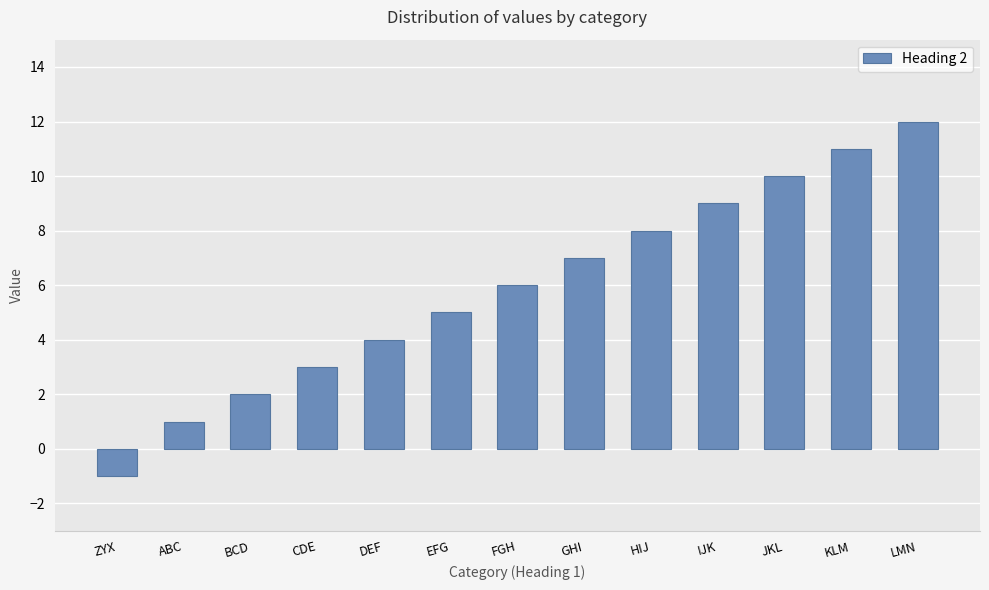

Reading left to right, what are all the values shown in this chart?

ZYX=-1	ABC=1	BCD=2	CDE=3	DEF=4	EFG=5	FGH=6	GHI=7	HIJ=8	IJK=9	JKL=10	KLM=11	LMN=12